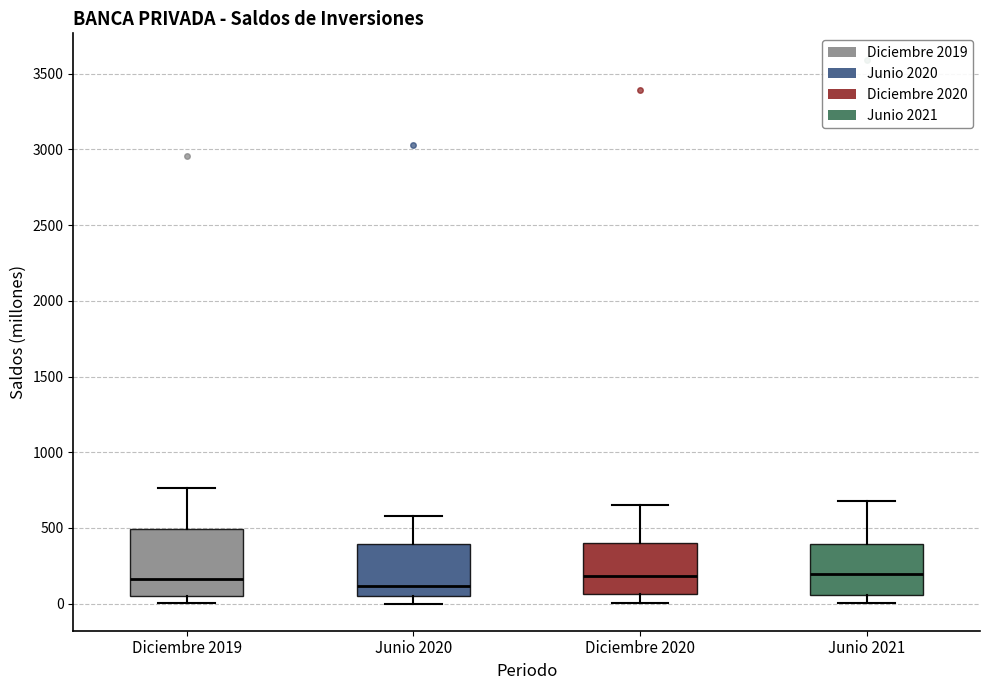

Reading left to right, read every box against the y-axis: the position of its median line, the range the box covers, and the ends of its whiskers. The values are not printed on the chart, so give them approximately, as read against the axis.

Diciembre 2019: median 150, box 50 to 500, whiskers 0 to 750
Junio 2020: median 100, box 50 to 400, whiskers 0 to 600
Diciembre 2020: median 200, box 50 to 400, whiskers 0 to 650
Junio 2021: median 200, box 50 to 400, whiskers 0 to 700